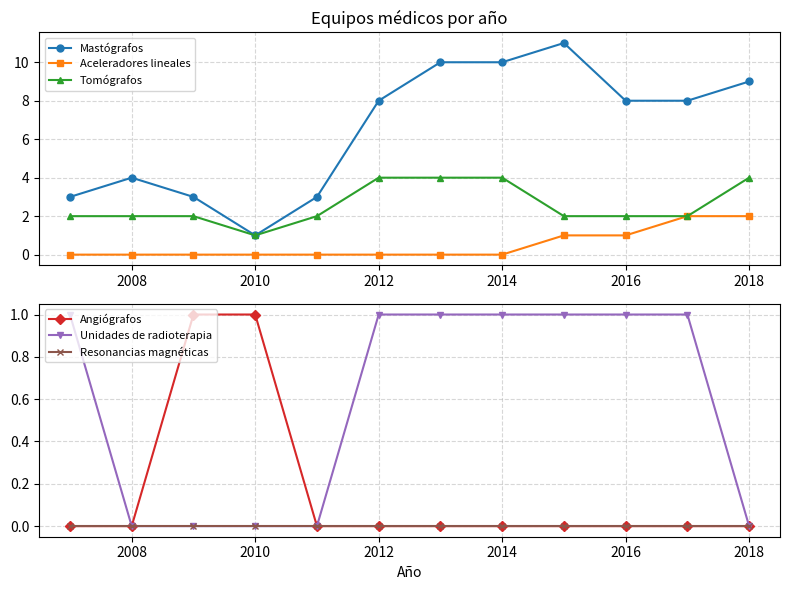

True or false: Mastógrafos has more than 0 interior local peaks.

True